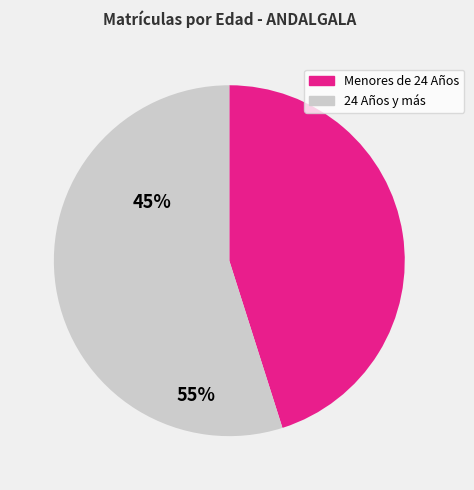

Does any single category account for the majority?

Yes